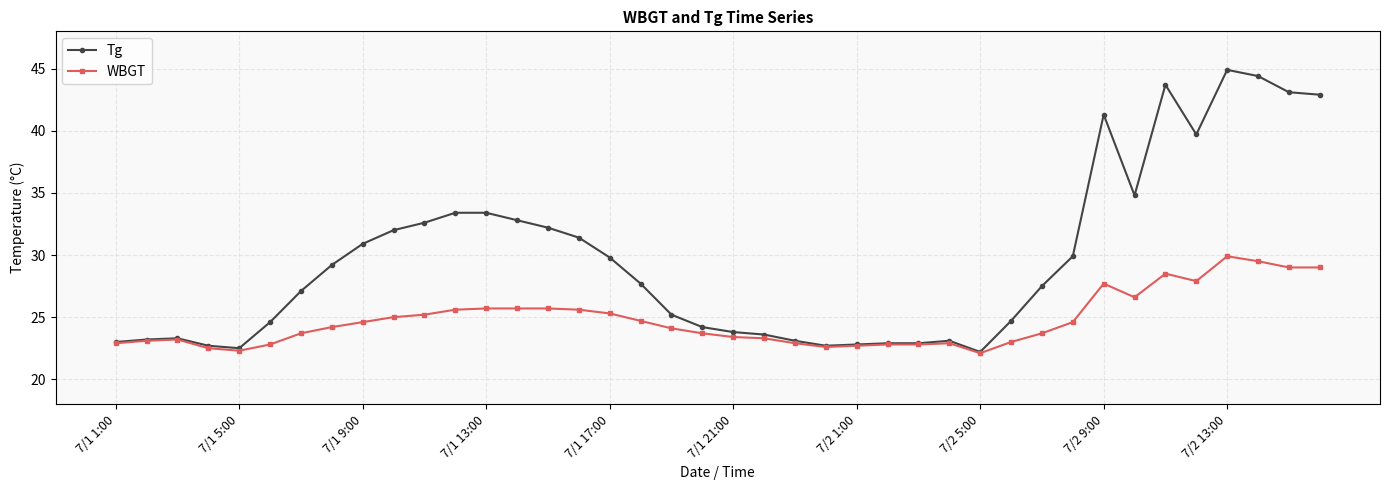

What is the sum of all Tg values?

1185.2